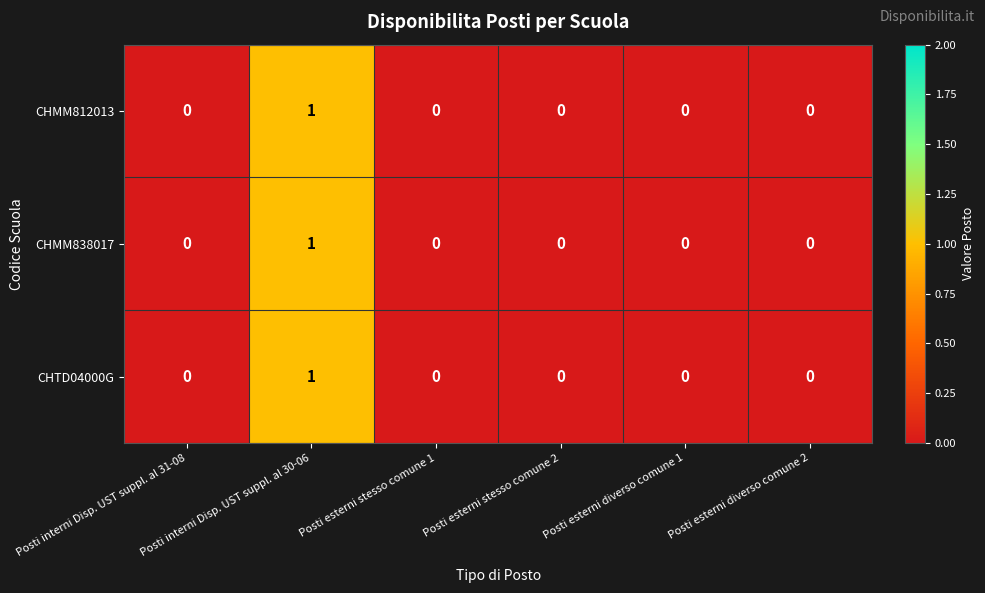

The value of CHMM812013 at Posti interni Disp. UST suppl. al 31-08 is 0. True or false?

True